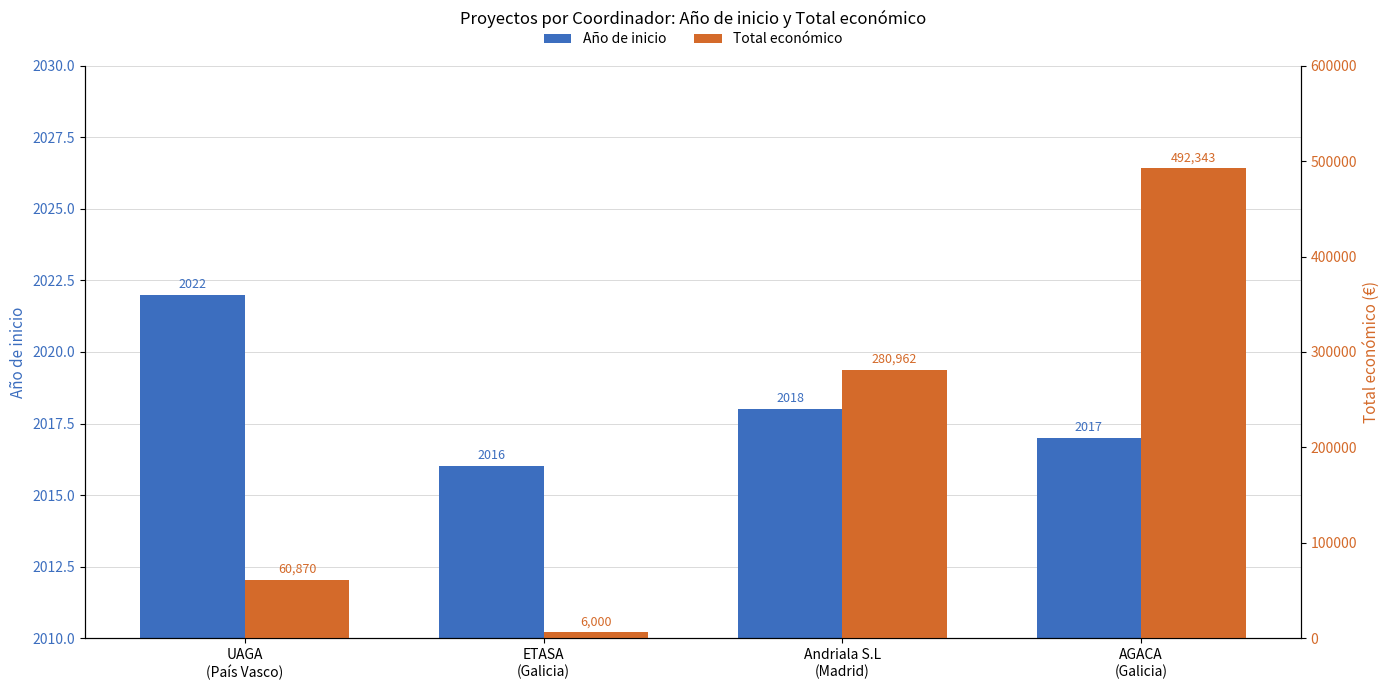

What is the highest value of the Total económico series?

492343